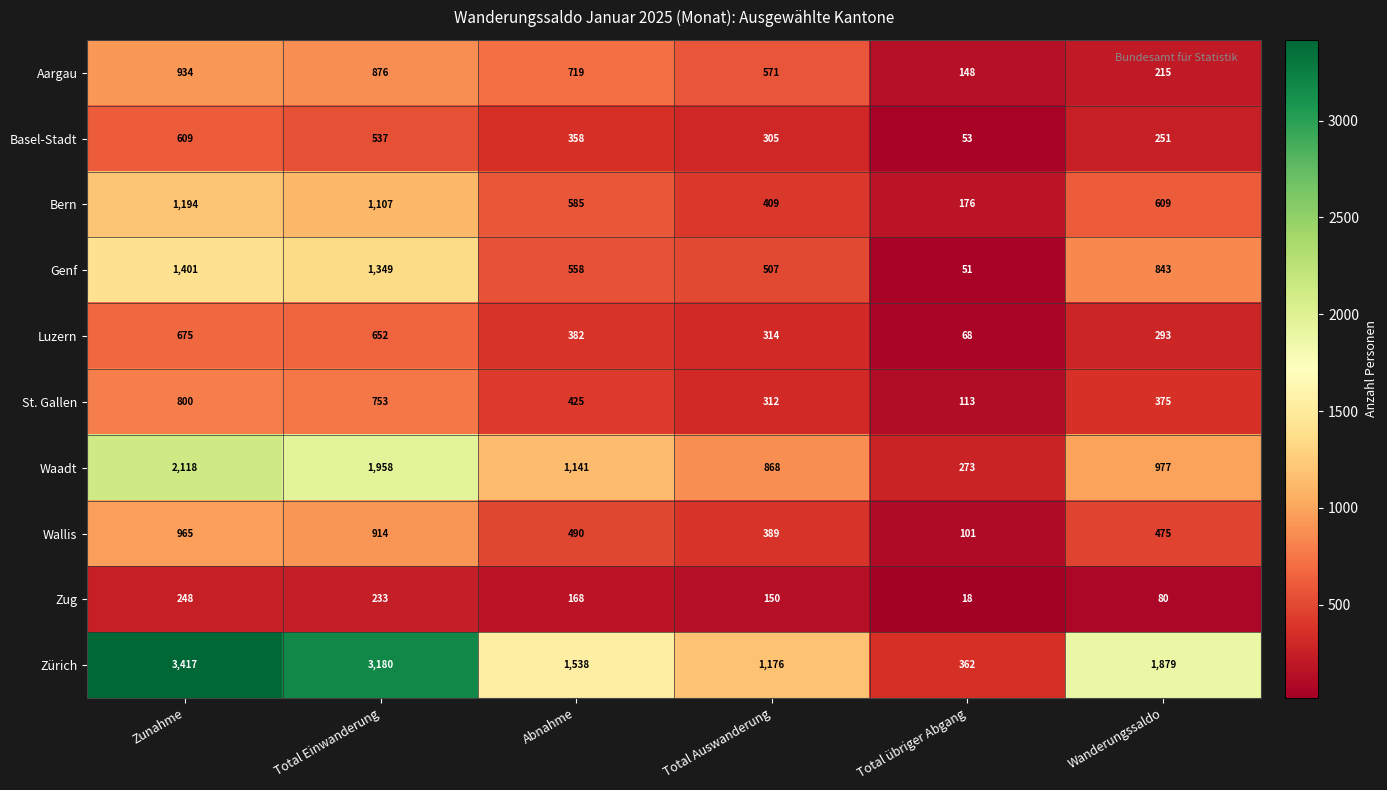

Read the Wallis value at Total Auswanderung, to the nearest 50.

400